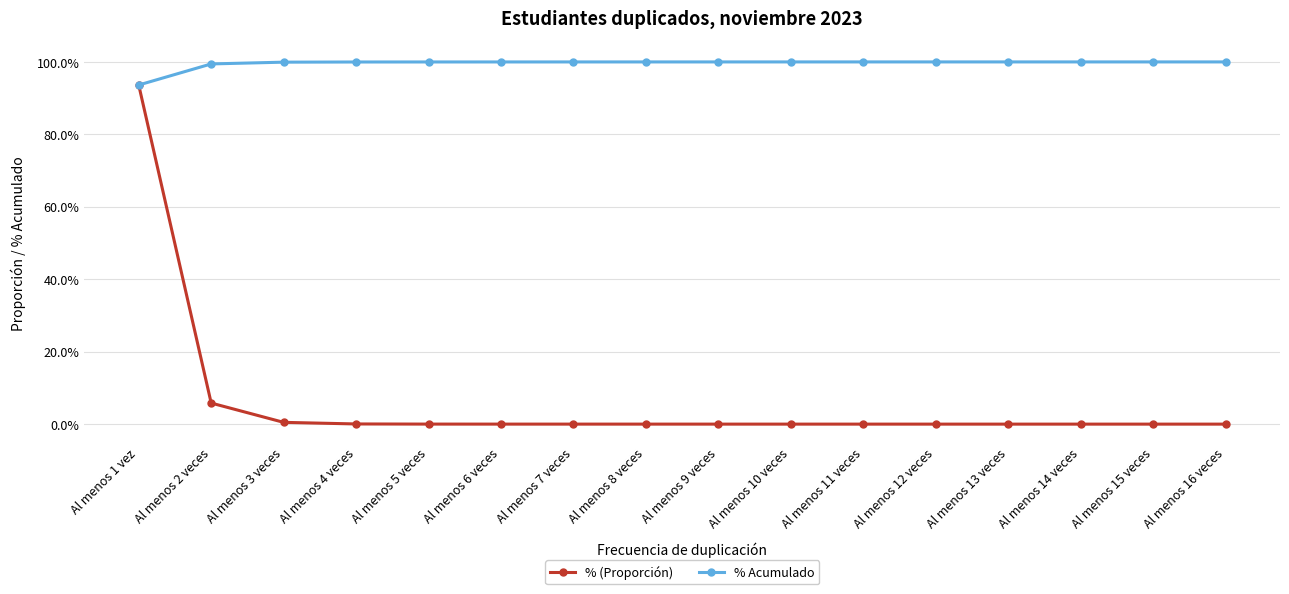

Which series has the largest range (max minus min)?

% (Proporción)